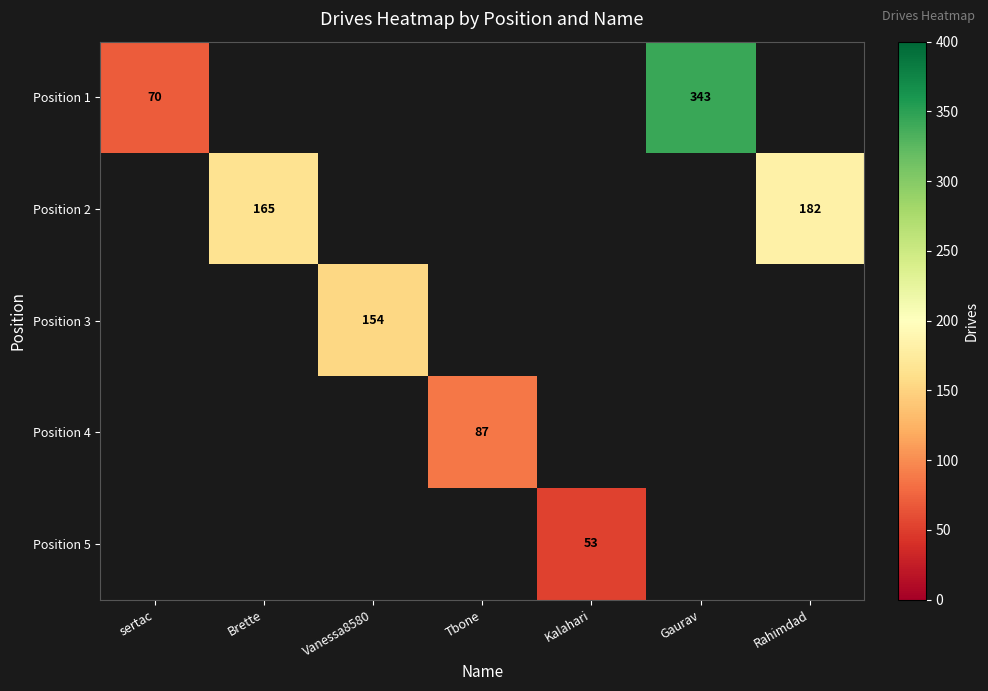

What is the smallest value displayed?

53.0